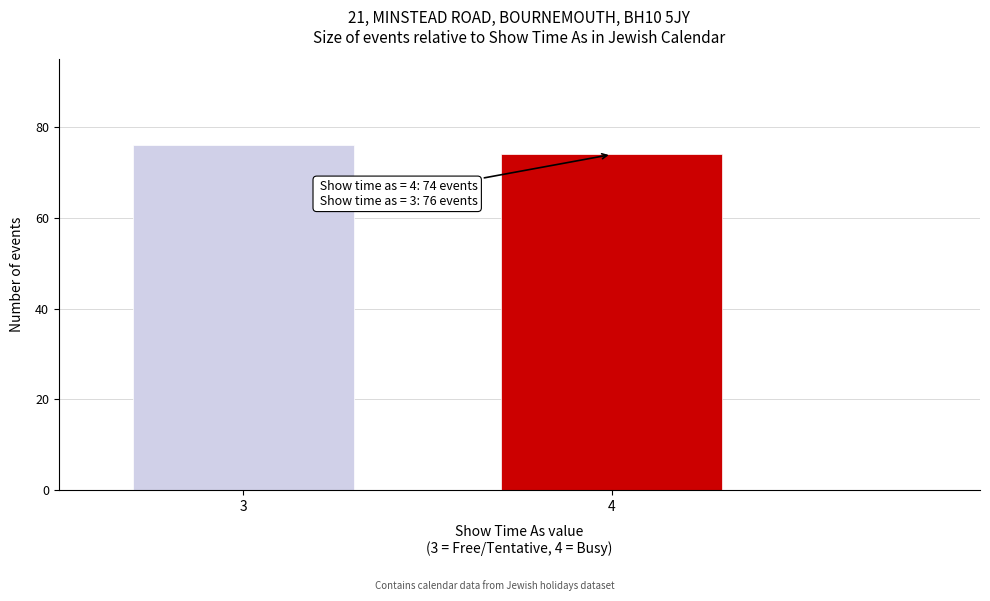

Reading right to left, what are all the values shown in this chart?

4=74	3=76